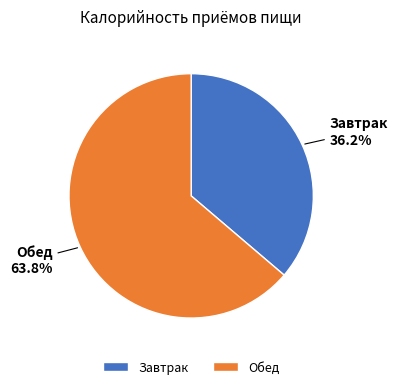

How many slices are in this pie chart?

2